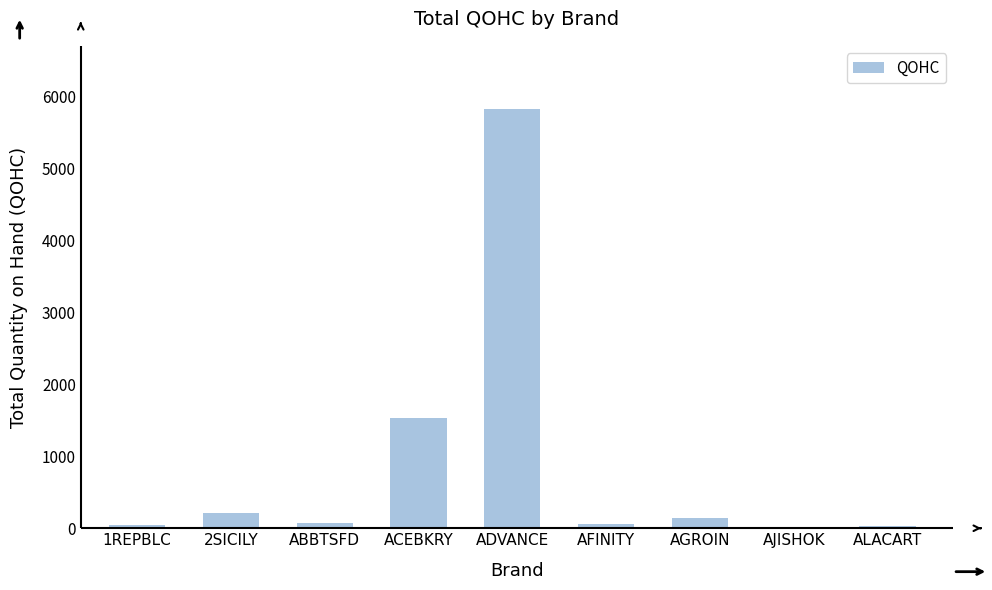

Count the number of categories in the chart.

9